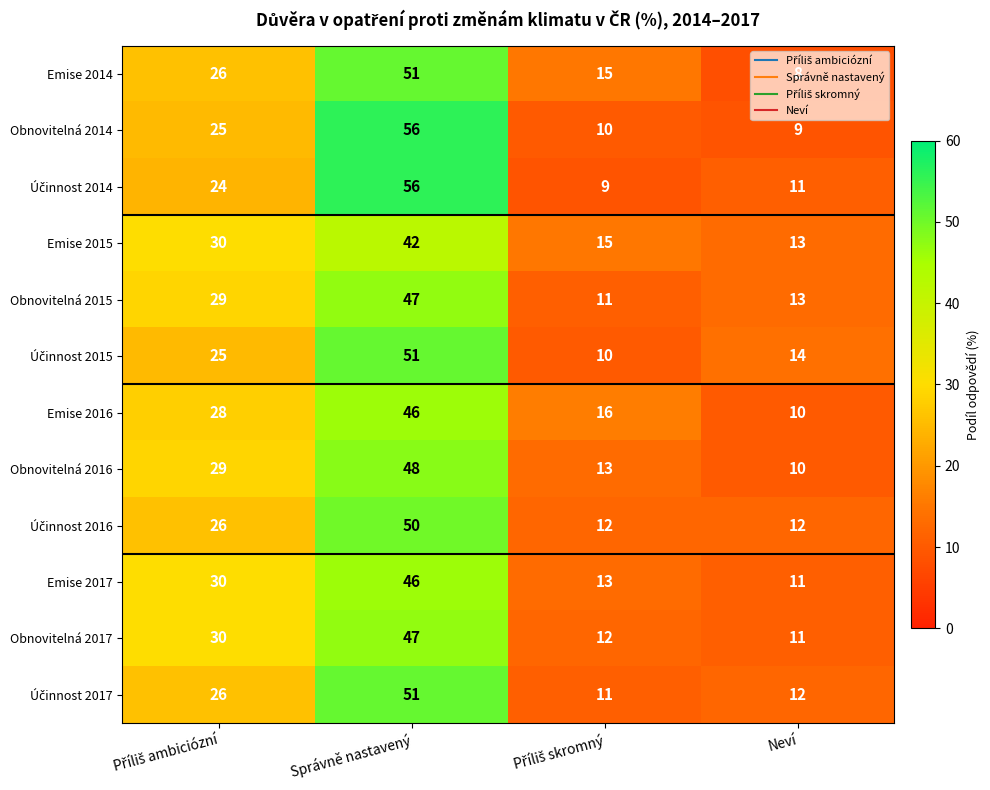

The Obnovitelná 2016 series shows 48 at Správně nastavený. True or false?

True